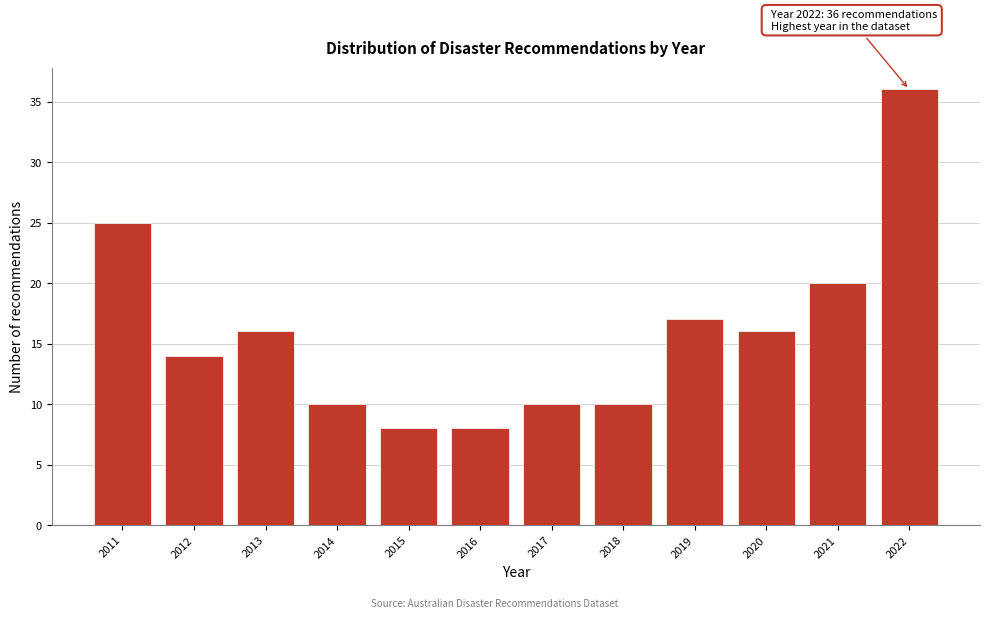

Reading left to right, transcribe all the data shown in this chart.

2011=25	2012=14	2013=16	2014=10	2015=8	2016=8	2017=10	2018=10	2019=17	2020=16	2021=20	2022=36